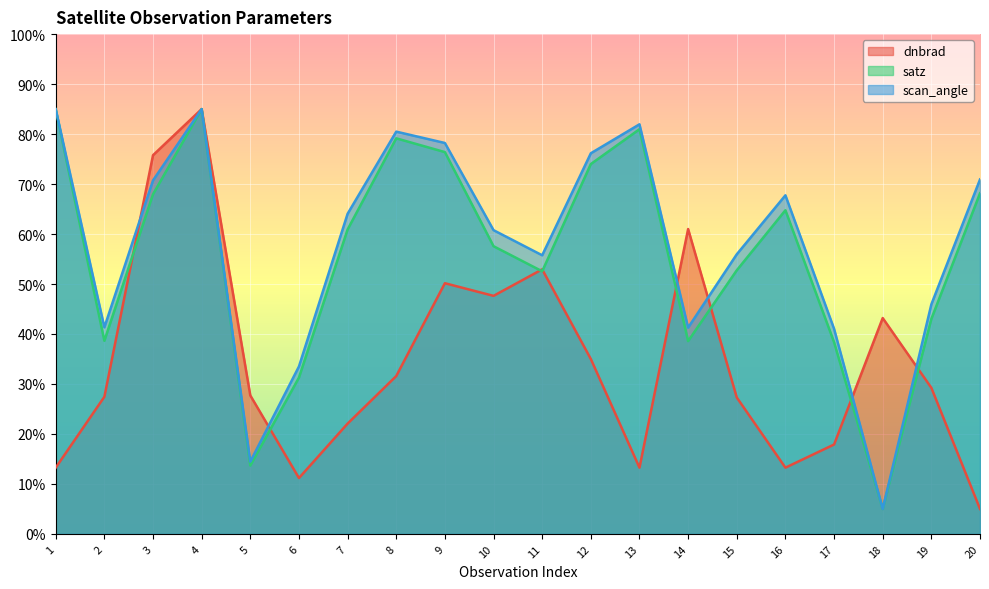

Which series changed the most between 4 and 18?

satz